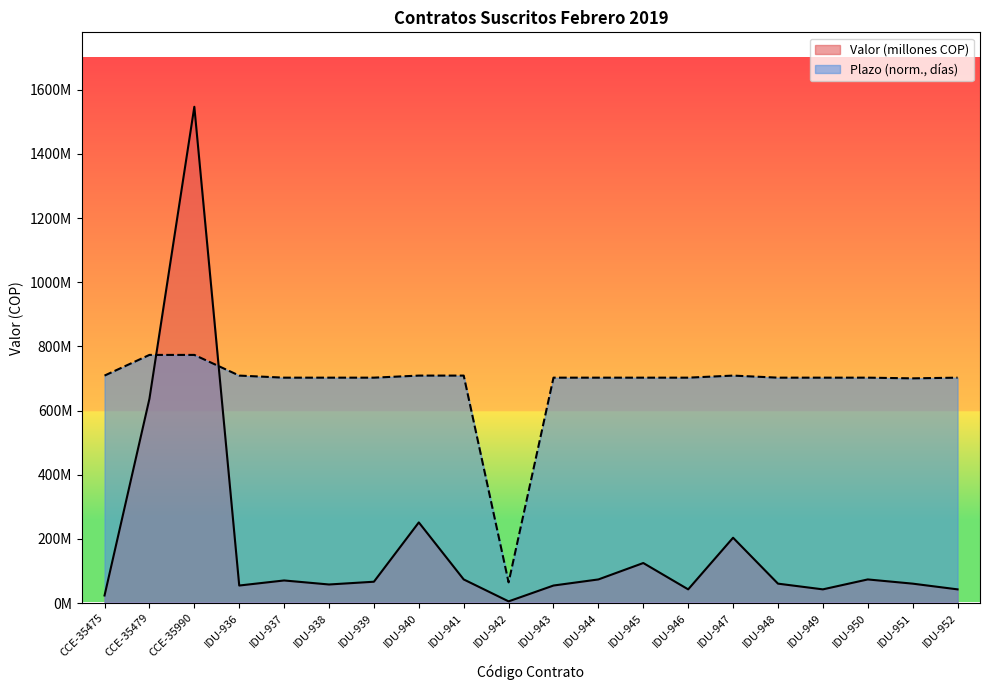

At which category is the sum across all series the highest?

CCE-35990